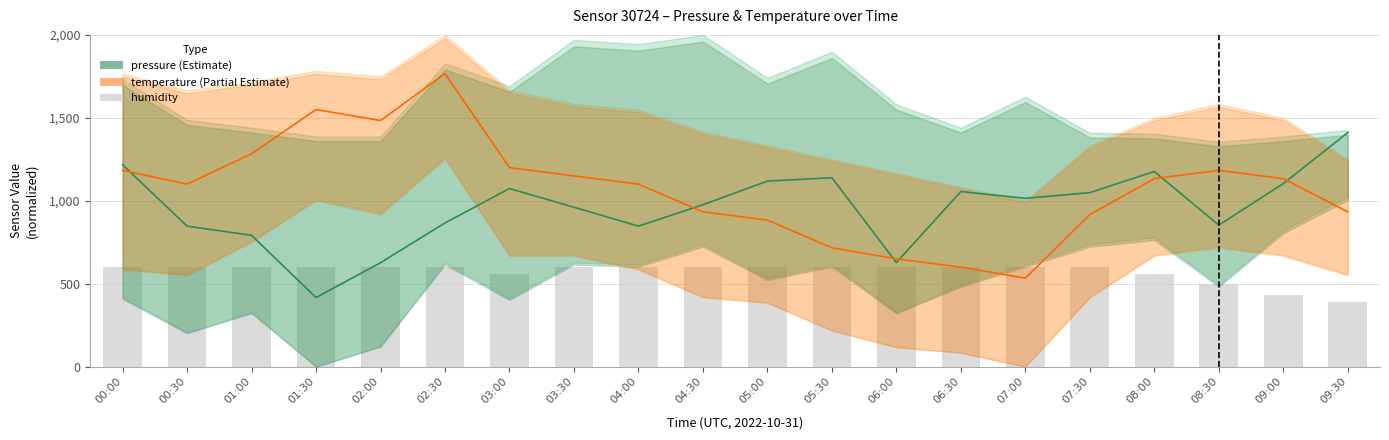

The value of pressure (Estimate) at 02:30 is 1492.8. True or false?

False